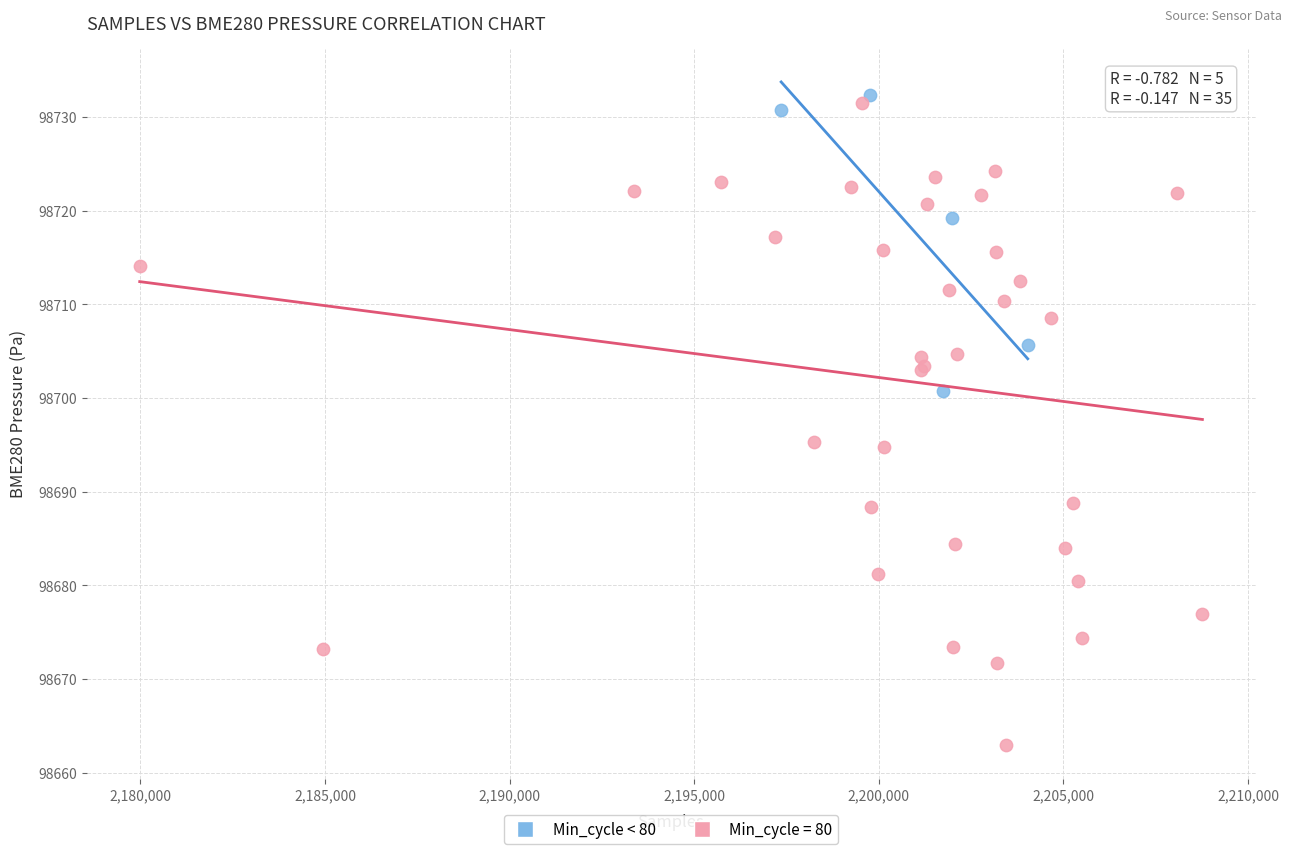

Which series reaches the minimum Y coordinate?

Min_cycle = 80